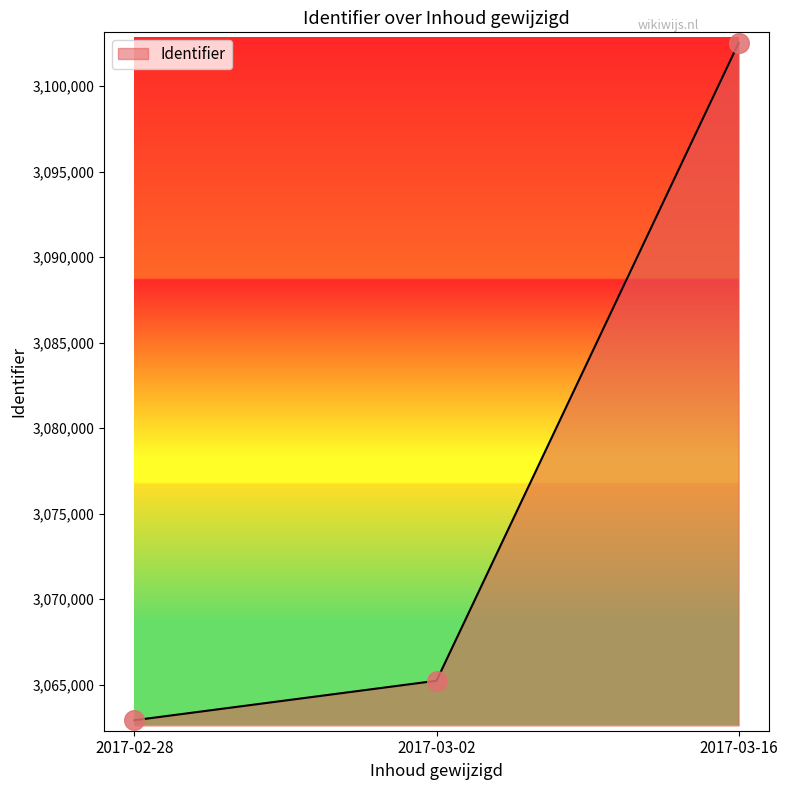

Approximately how many times larger is the value at 2017-02-28 compared to 2017-03-02?

1.0